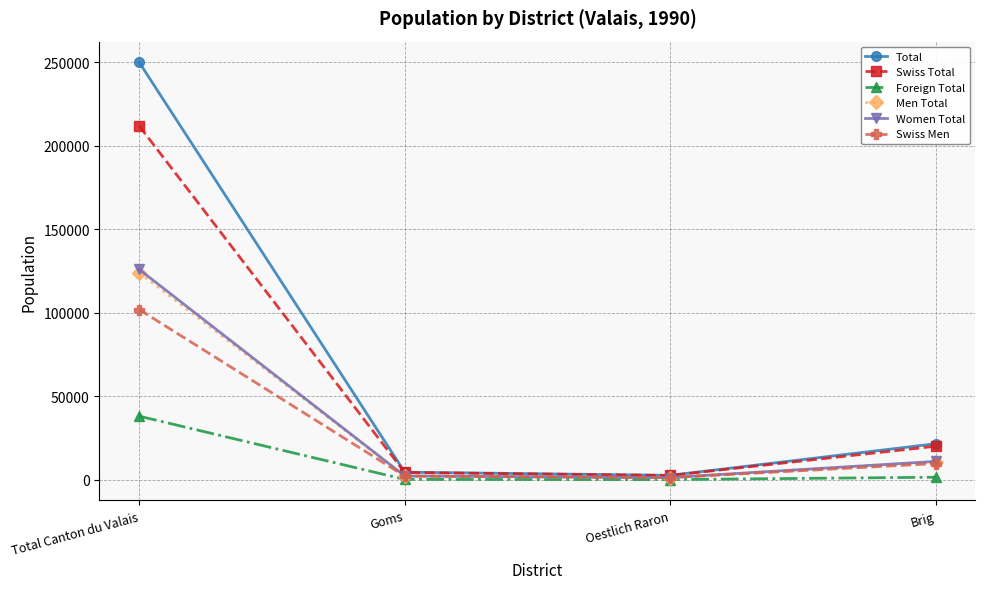

Which series has the largest range (max minus min)?

Total